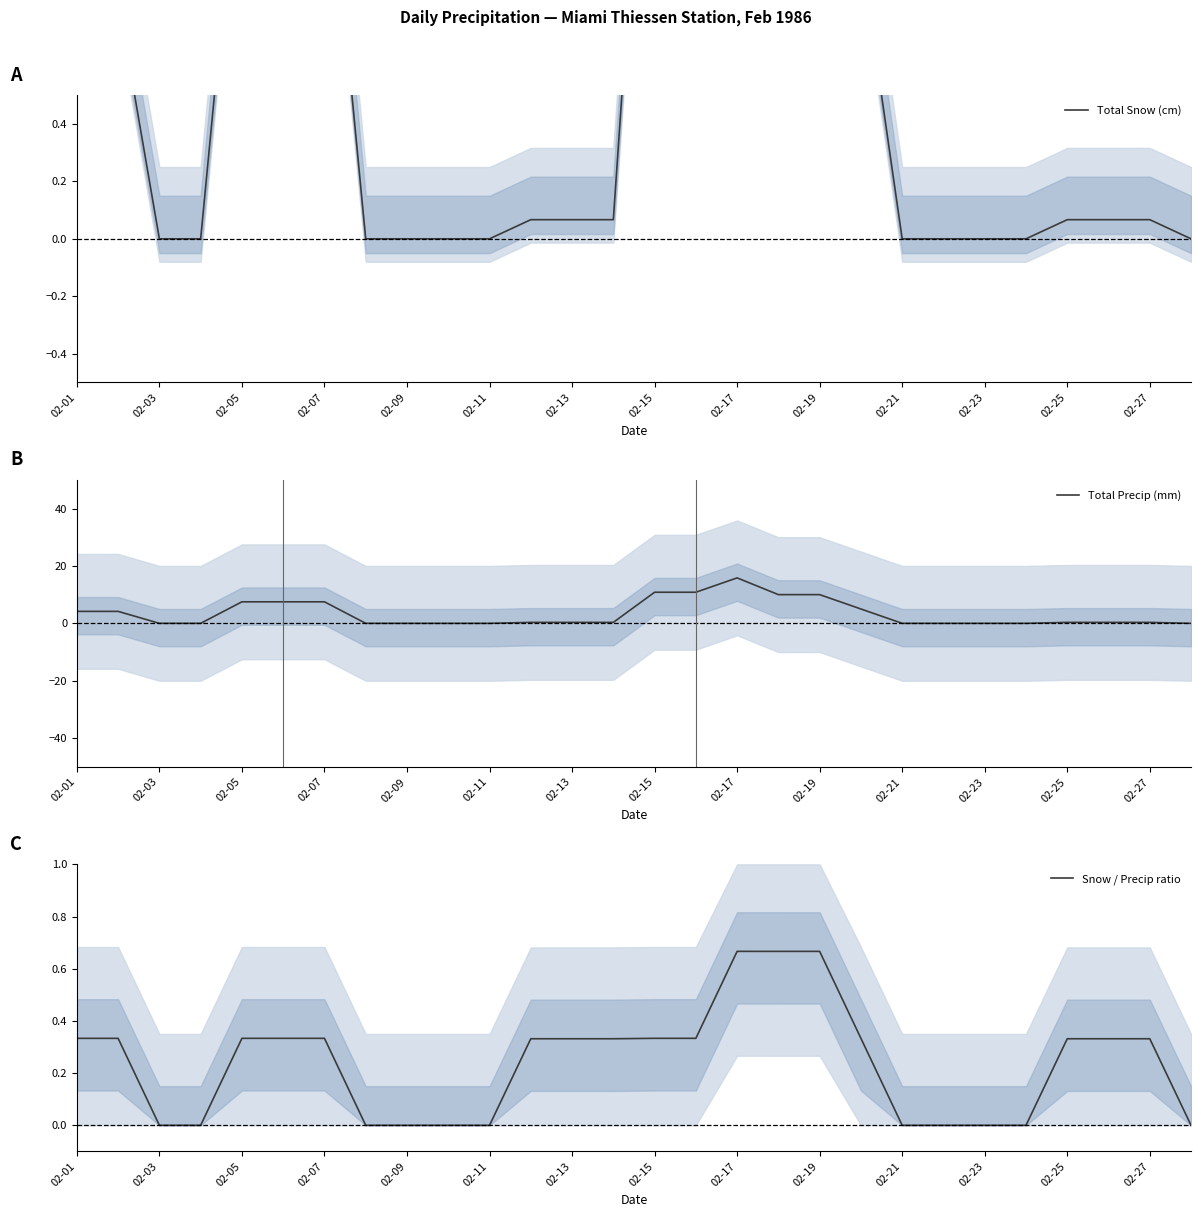

In Snow / Precip ratio, how many points are higher than both neighbors (excluding endpoints)?

1